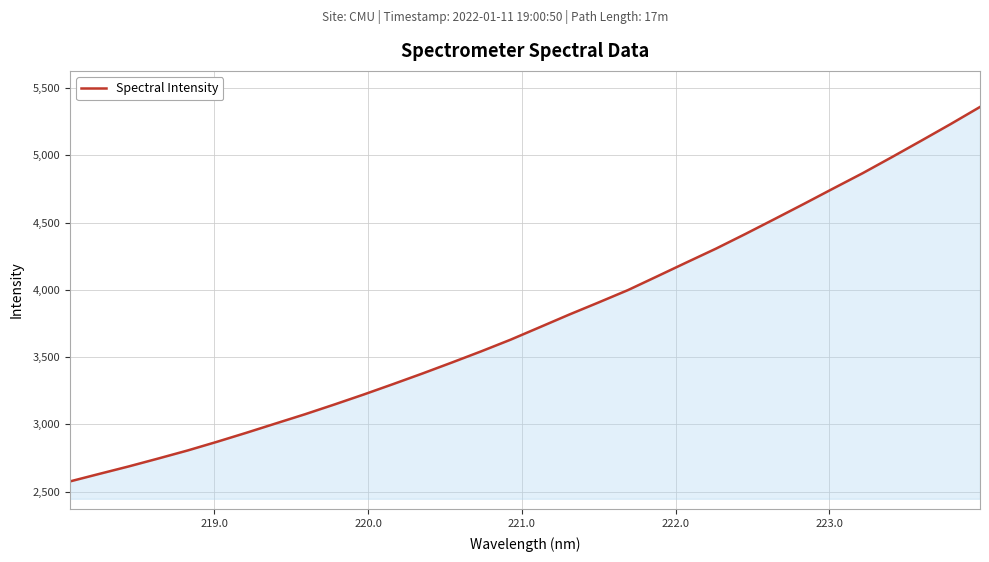

Does the chart have visible grid lines?

Yes